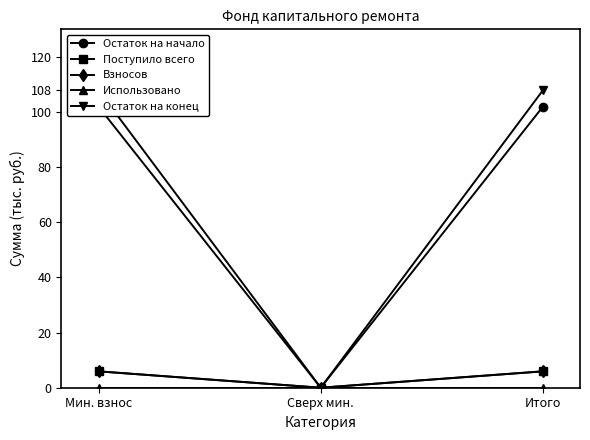

Which series changed the most between Мин. взнос and Сверх мин.?

Остаток на конец